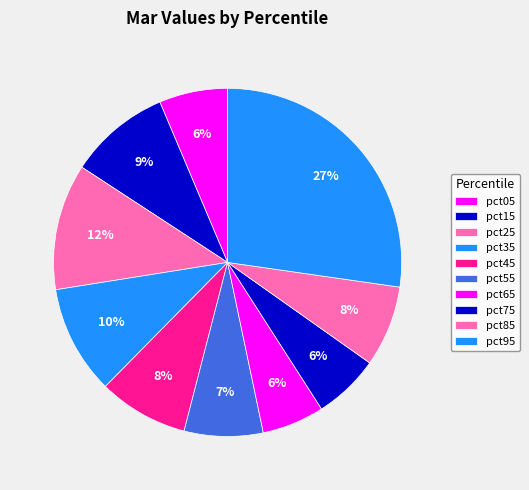

To the nearest percent, what percentage of the pie is pct95?

27%